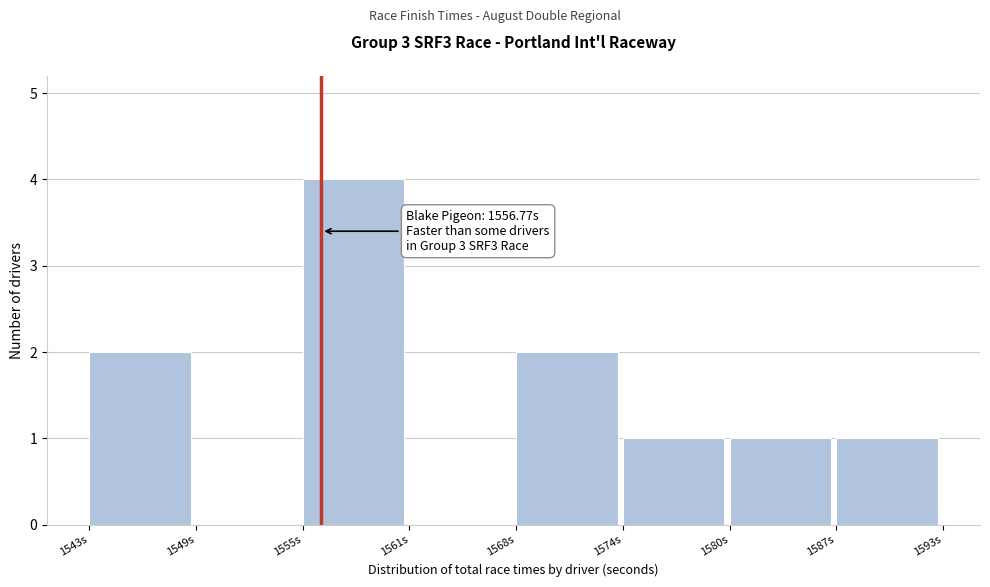

Reading left to right, what are all the values shown in this chart?

1543s=2	1549s=0	1555s=4	1561s=0	1568s=2	1574s=1	1580s=1	1587s=1